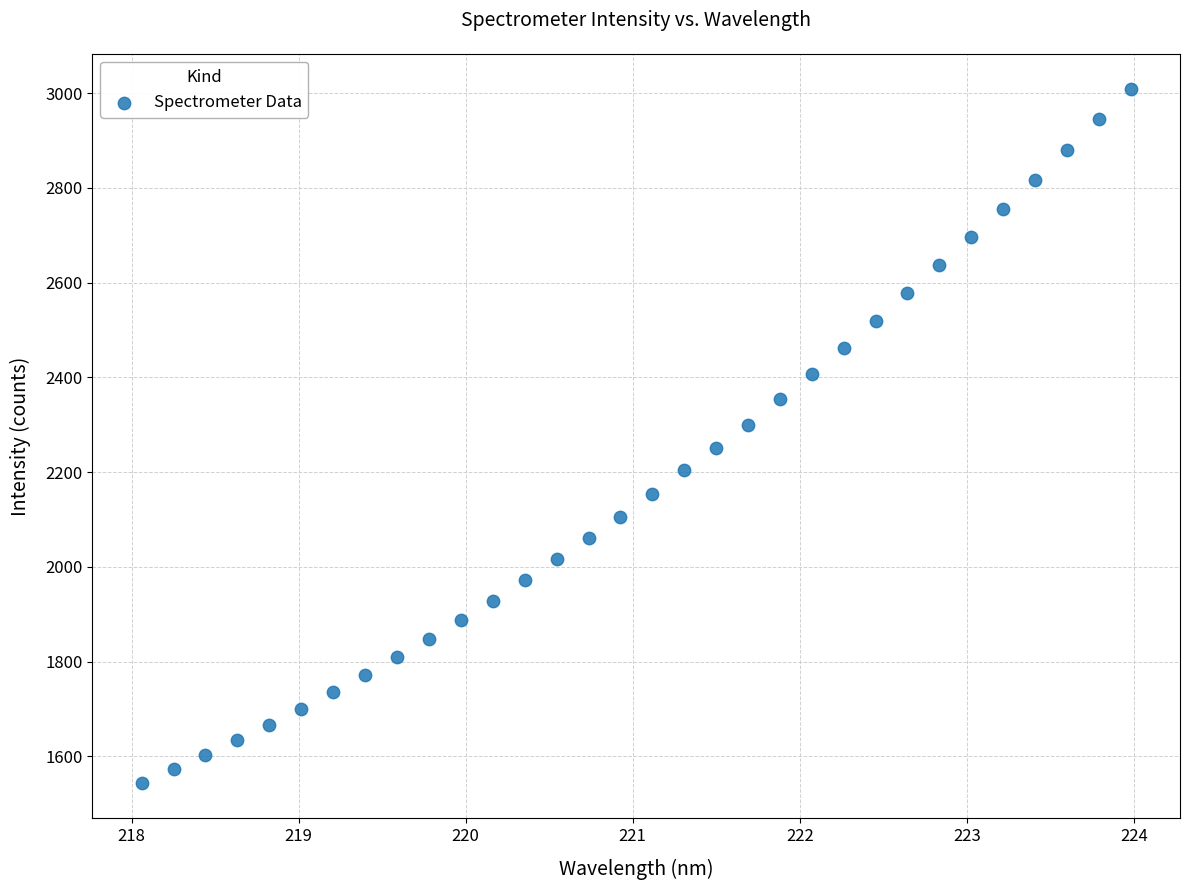

What is the range of Y values (max minus min)?

1466.6